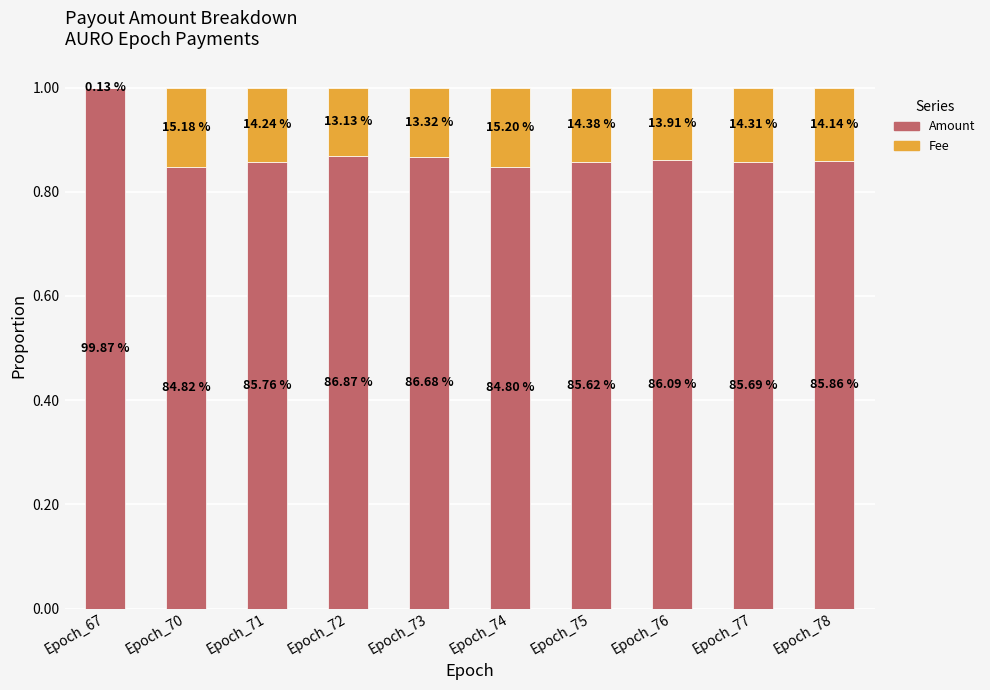

True or false: Fee has a value of 0.1 at Epoch_73.

True